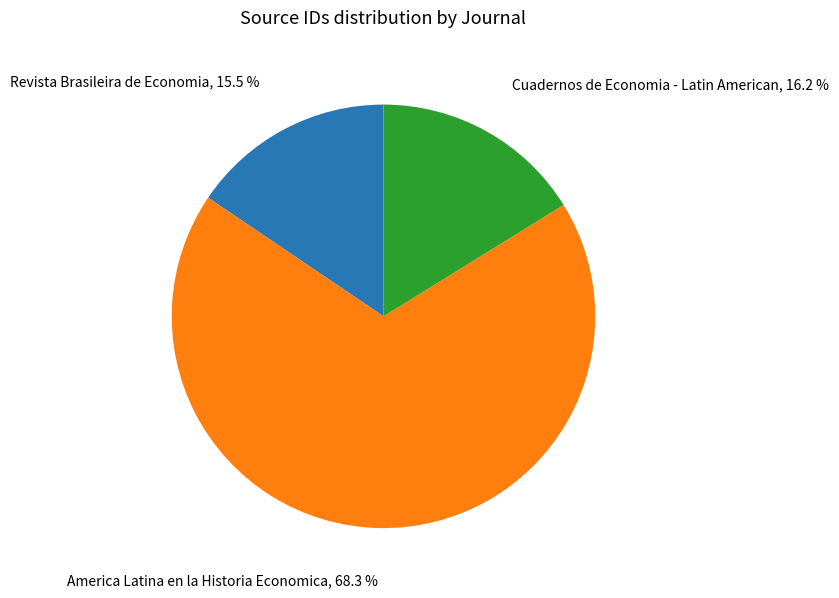

How many segments does this pie chart have?

3